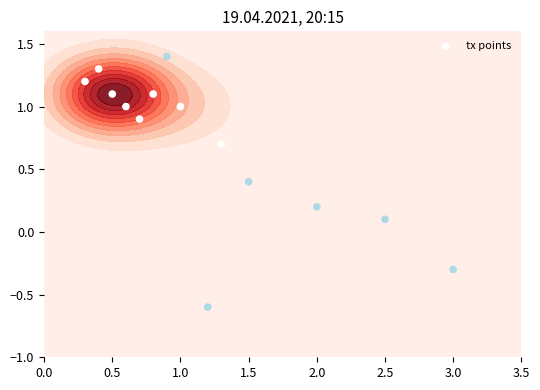

Reading right to left, list all the values displayed in this chart.

1.4	-0.6	-0.3	0.1	0.2	0.4	0.7	1.0	1.1	0.9	1.3	1.0	1.1	1.2